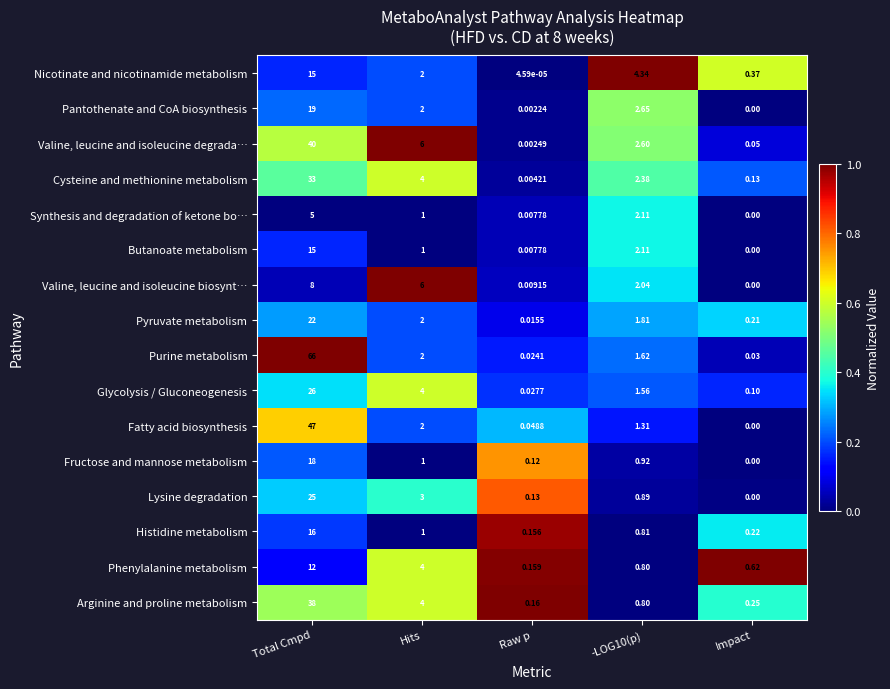

Where does the Pantothenate and CoA biosynthesis series first go above 2?

Total Cmpd